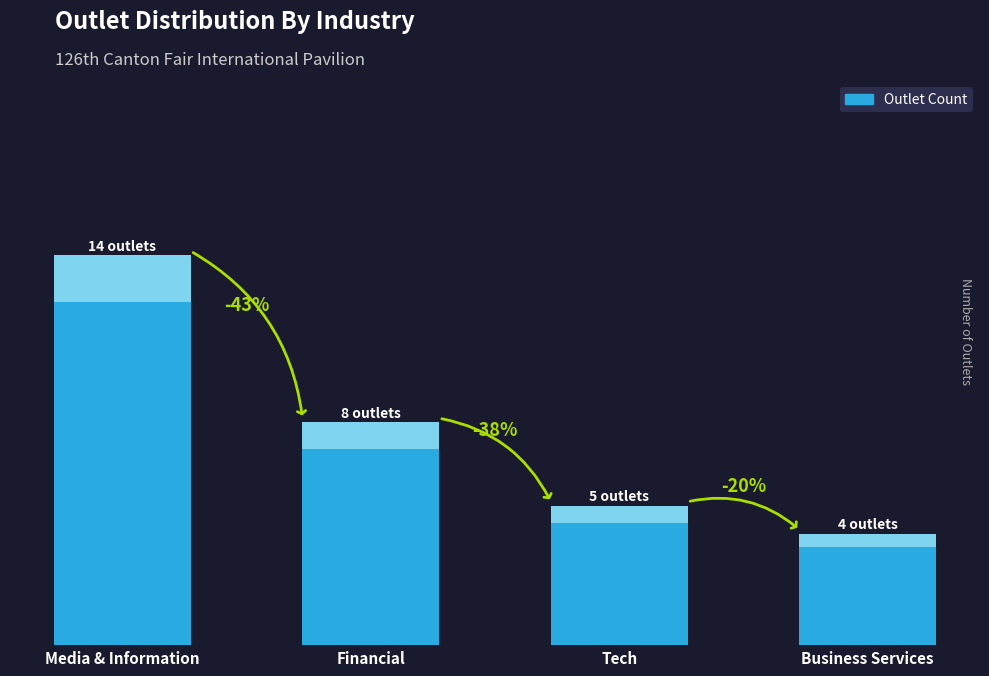

How many values are between 5 and 14?

3